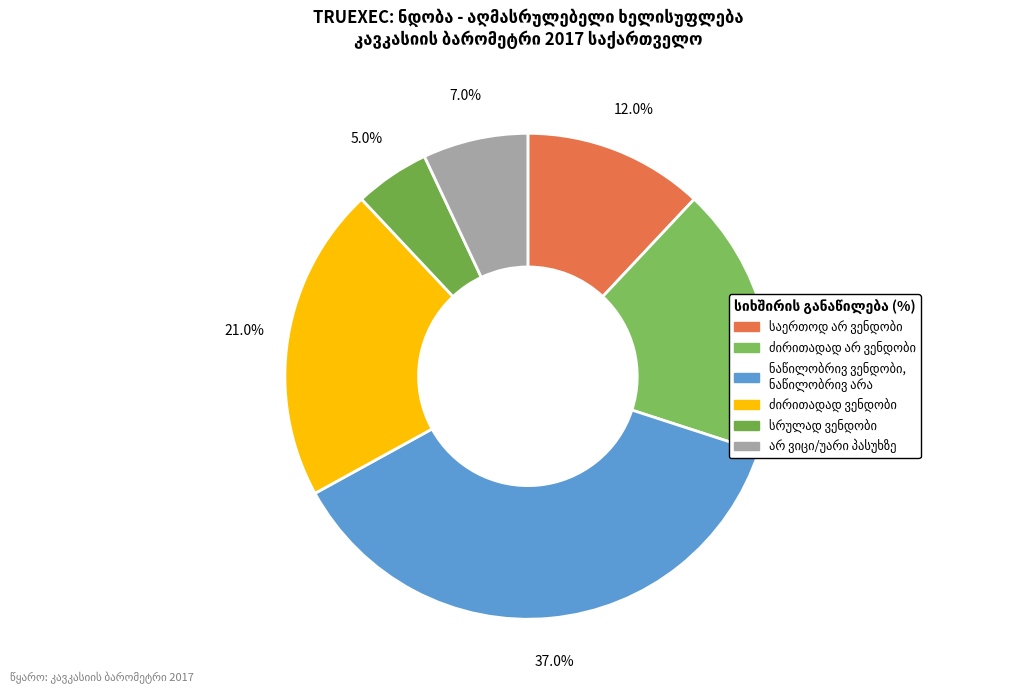

Which category has the smallest portion of the pie?

სრულად ვენდობი